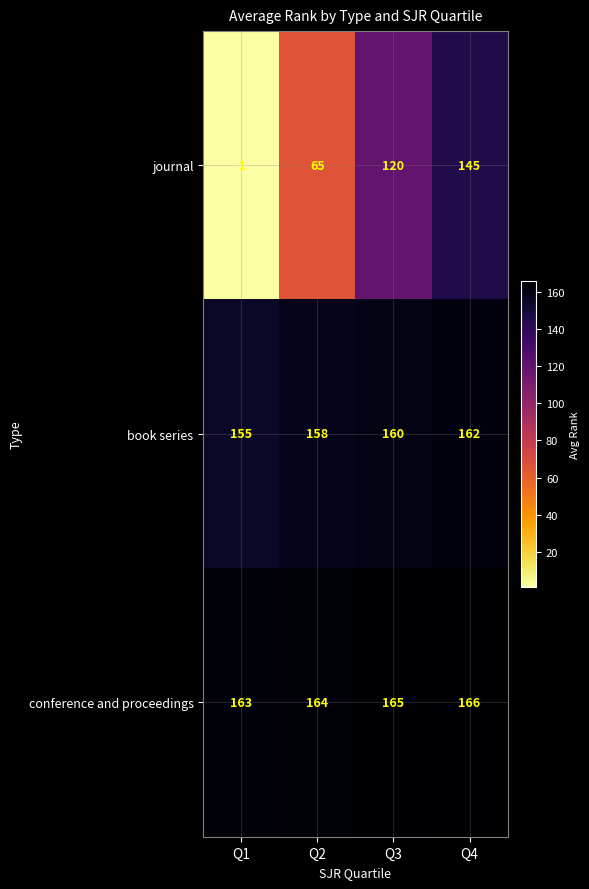

How many book series values are between 158 and 162?

3